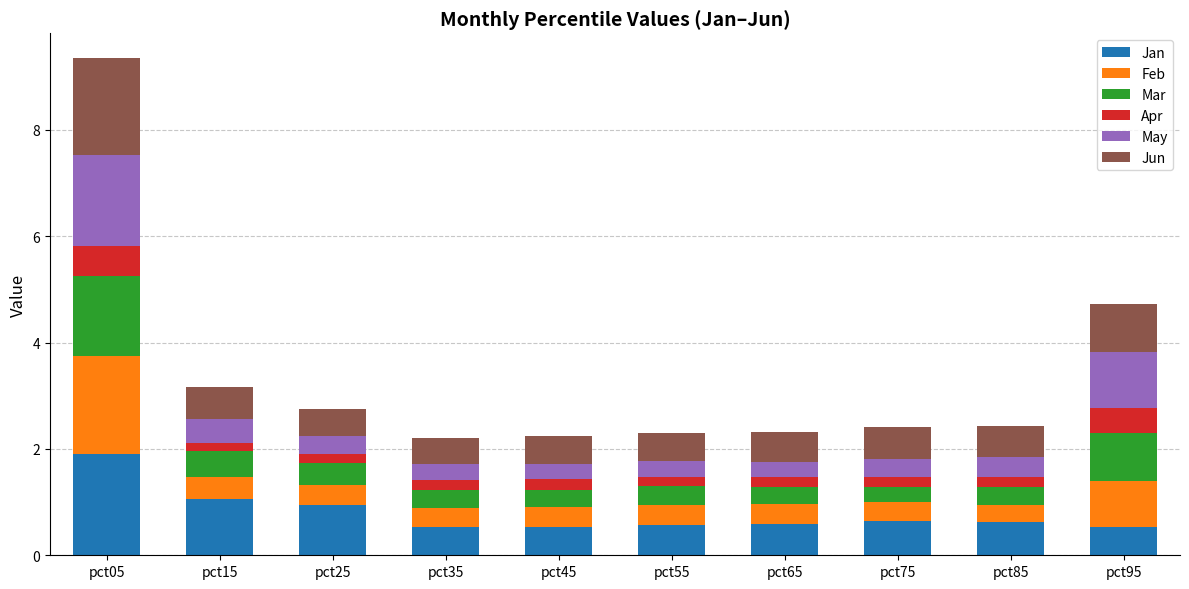

At which label does Jan reach its peak?

pct05